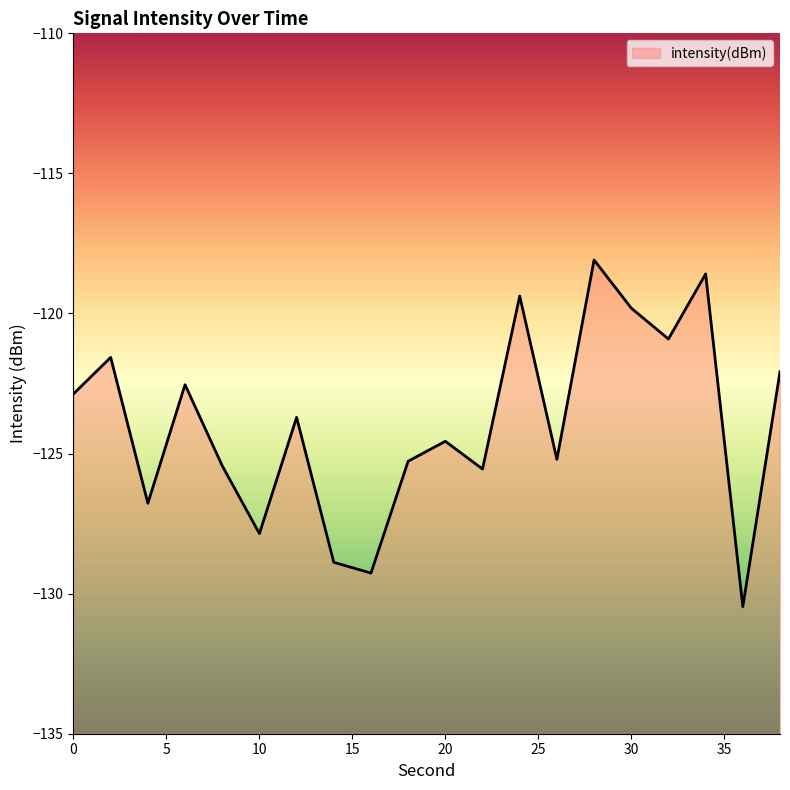

What is the difference between the maximum and minimum values?

12.4